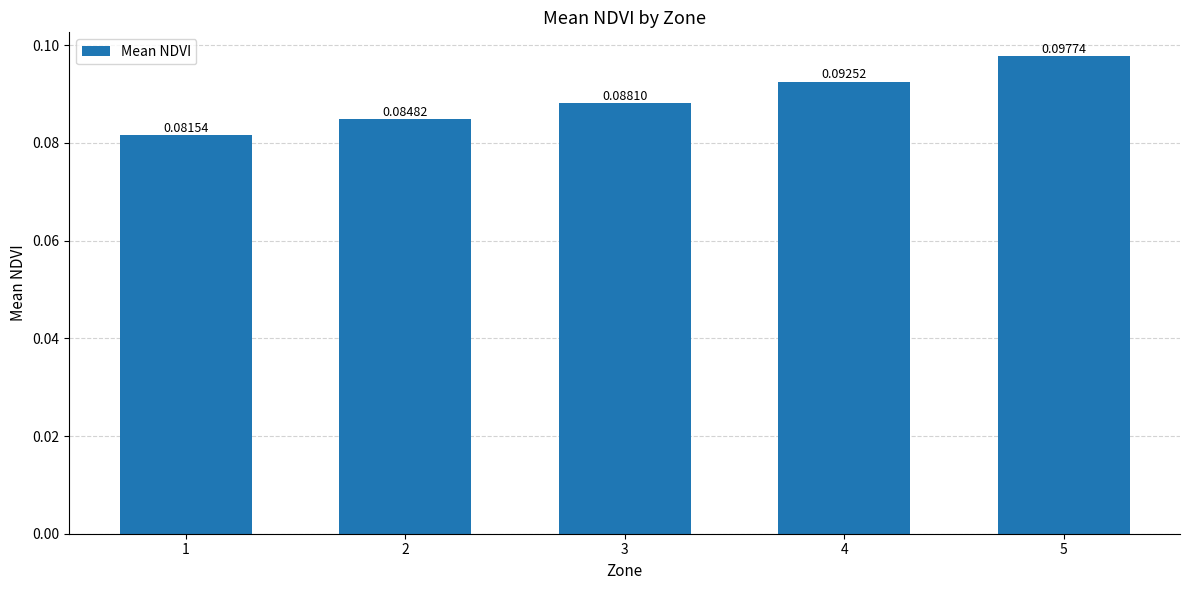

Where is the data nearest to the value 0?

1